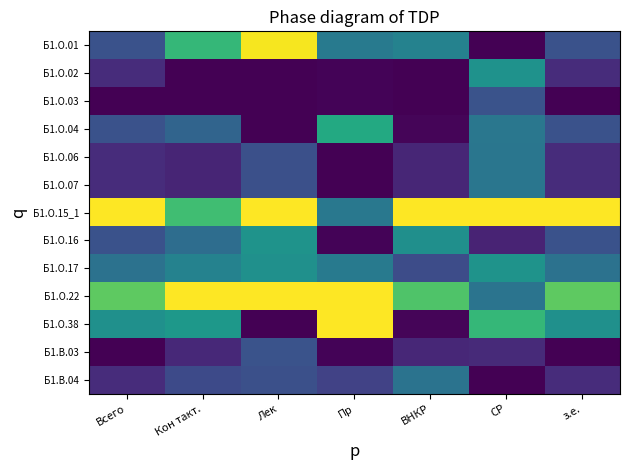

List the series in order of their peak value, highest first.

Б1.О.15_1, Б1.О.22, Б1.О.38, Б1.О.01, Б1.О.04, Б1.О.16, Б1.О.17, Б1.О.02, Б1.О.06, Б1.О.07, Б1.В.04, Б1.В.03, Б1.О.03